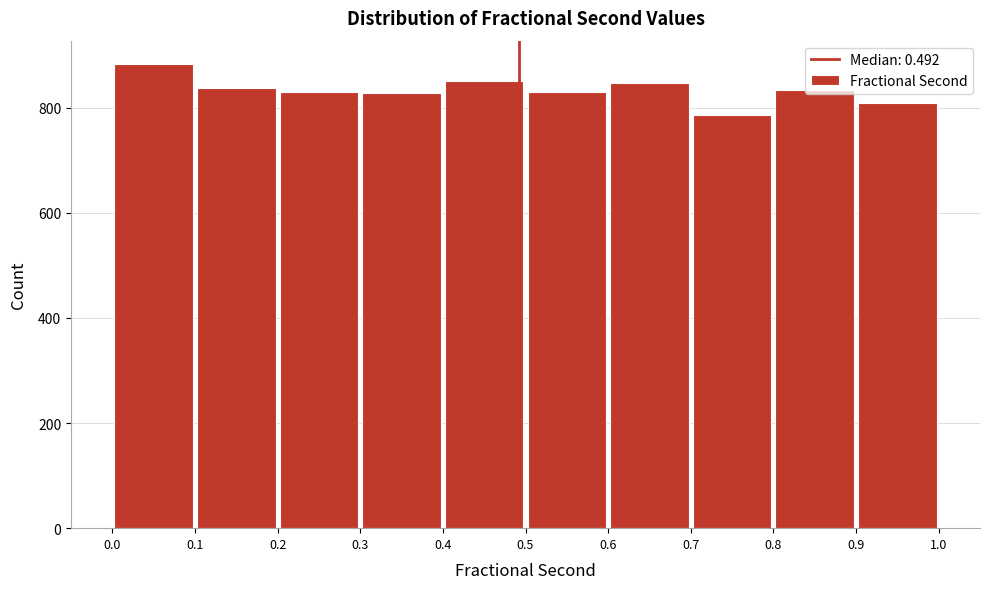

What is the height of the bar covering 0.8 to 0.9 on the x-axis? The values are not printed on the chart, so give them approximately, as read against the axis.

840